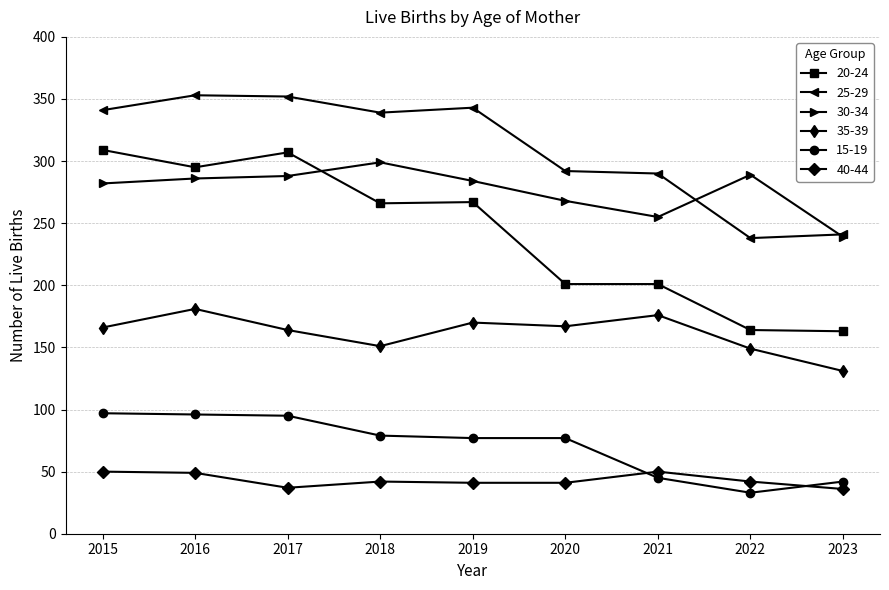

What is the total value across all series at 2017?

1243